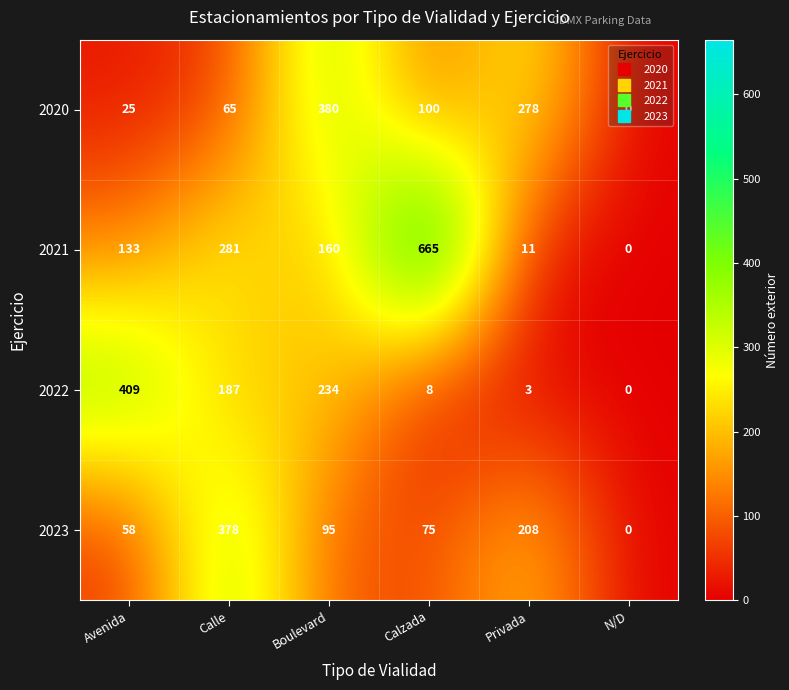

Is the value of 2021 at Calzada greater than the value of 2022 at Privada?

Yes